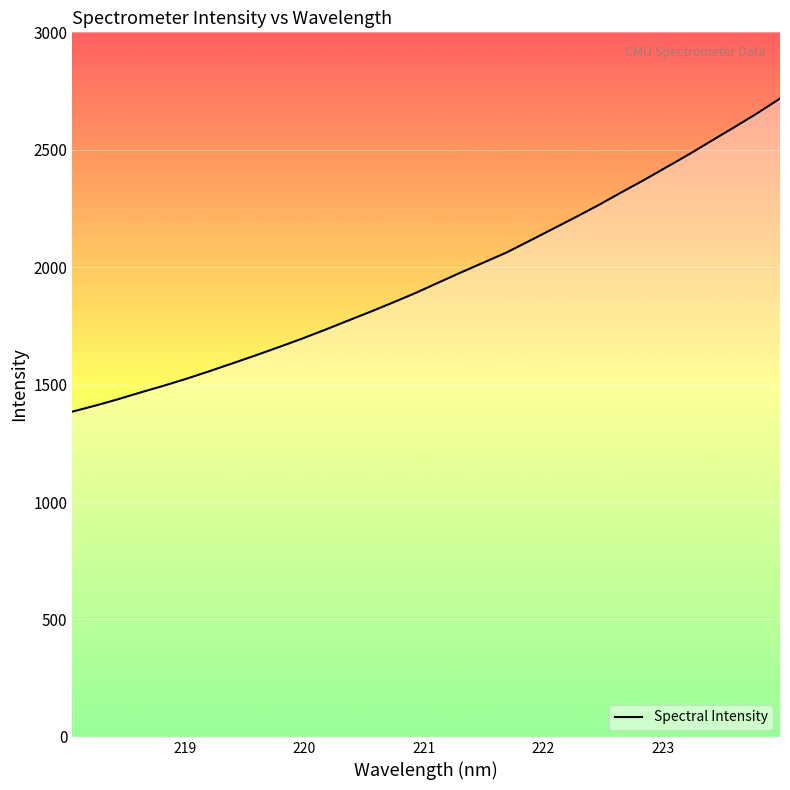

What is the greatest value displayed?

2718.0